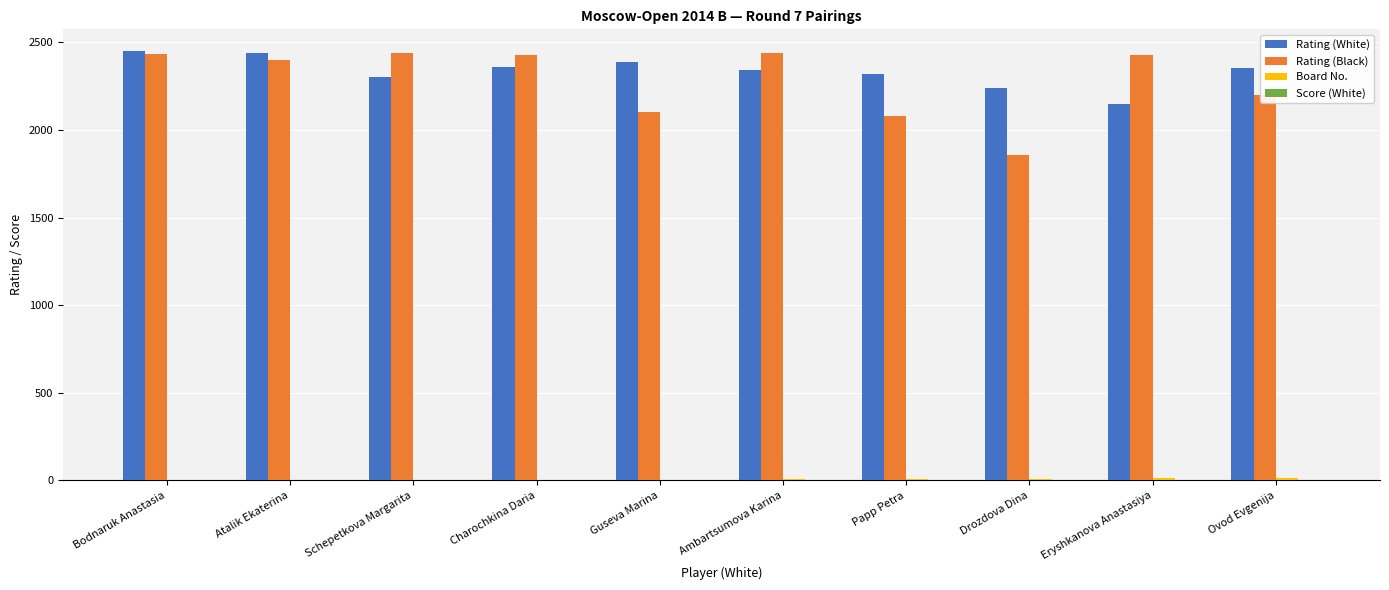

How many distinct data groups are displayed?

4